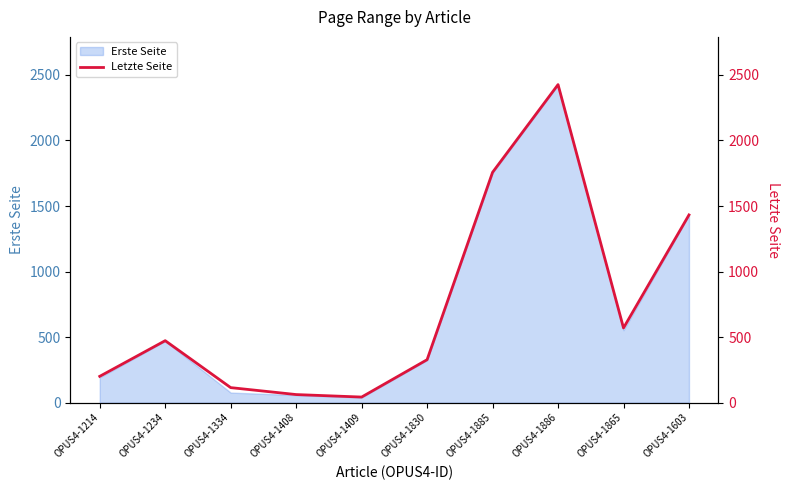

True or false: the data shows 61 at OPUS4-1409.

False